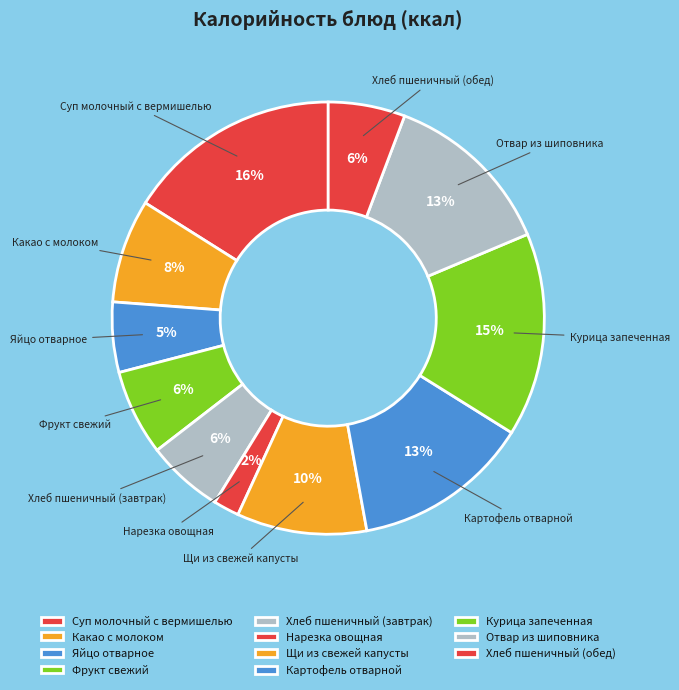

How many segments does this pie chart have?

11